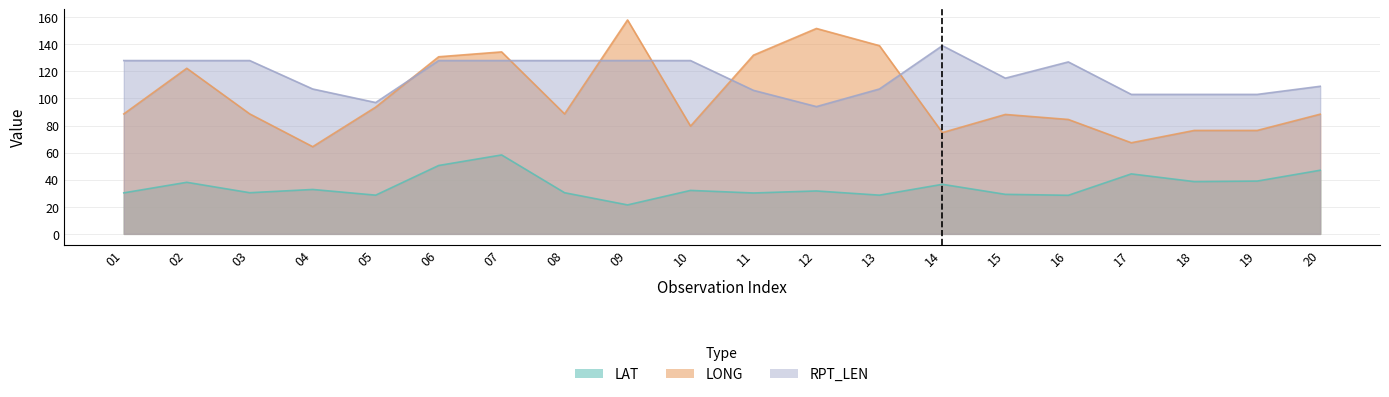

What is the value of the RPT_LEN point at the 12th from the left?

94.0